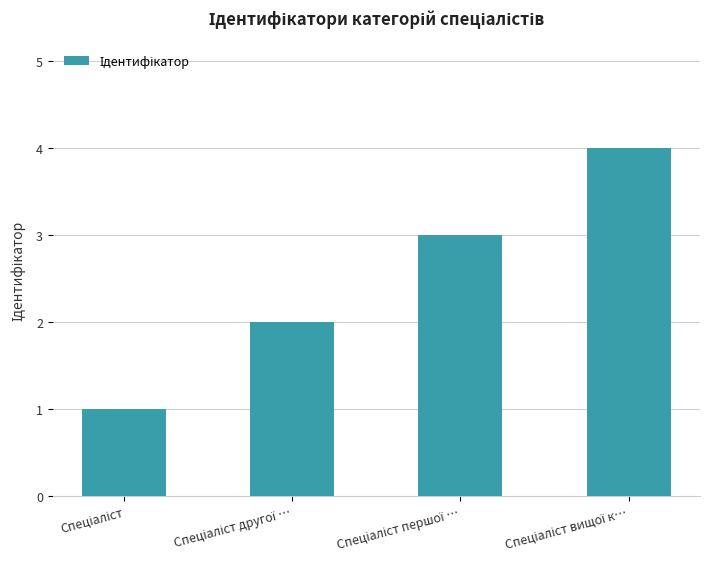

What is the maximum value shown in the chart?

4